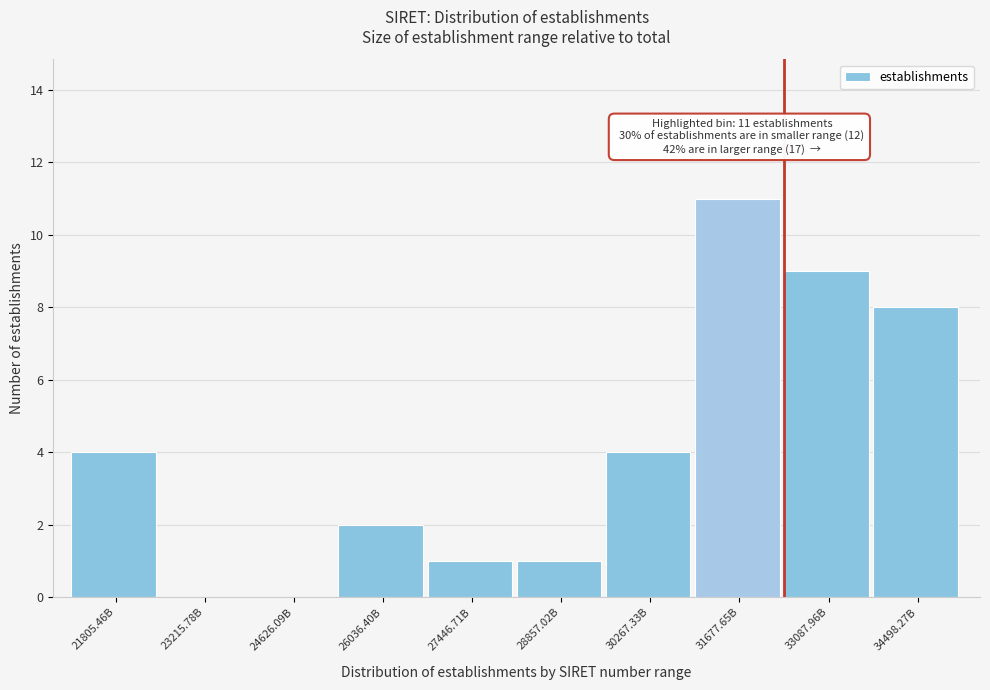

Reading left to right, extract all data points from this chart.

21805.46B=4	23215.78B=0	24626.09B=0	26036.40B=2	27446.71B=1	28857.02B=1	30267.33B=4	31677.65B=11	33087.96B=9	34498.27B=8